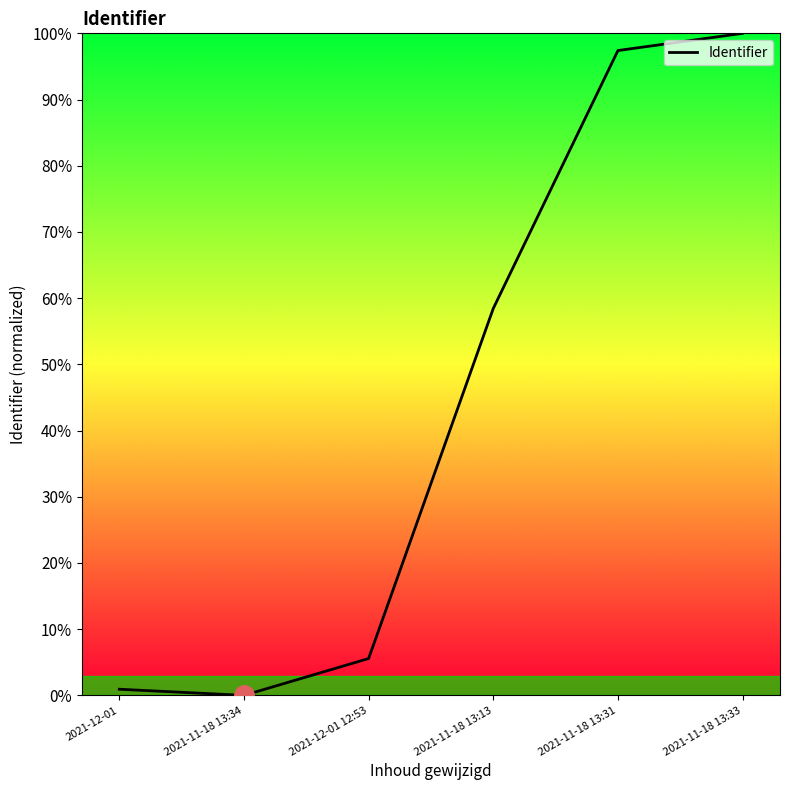

Between 2021-11-18 13:34 and 2021-11-18 13:33, which is larger?

2021-11-18 13:33